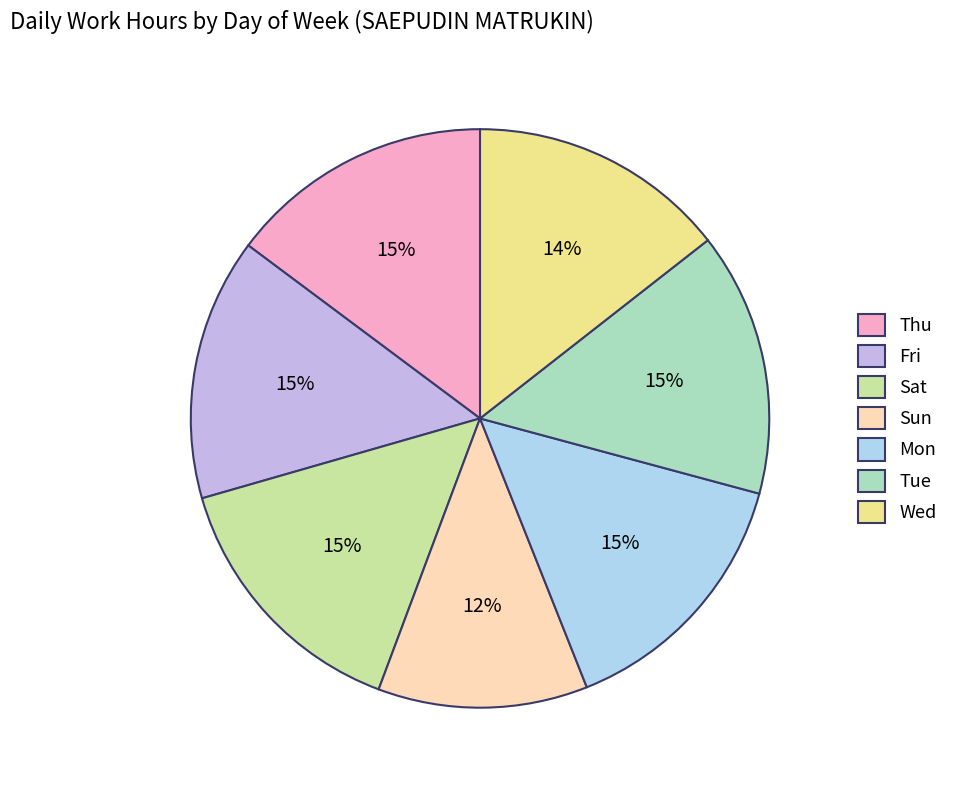

How many segments does this pie chart have?

7